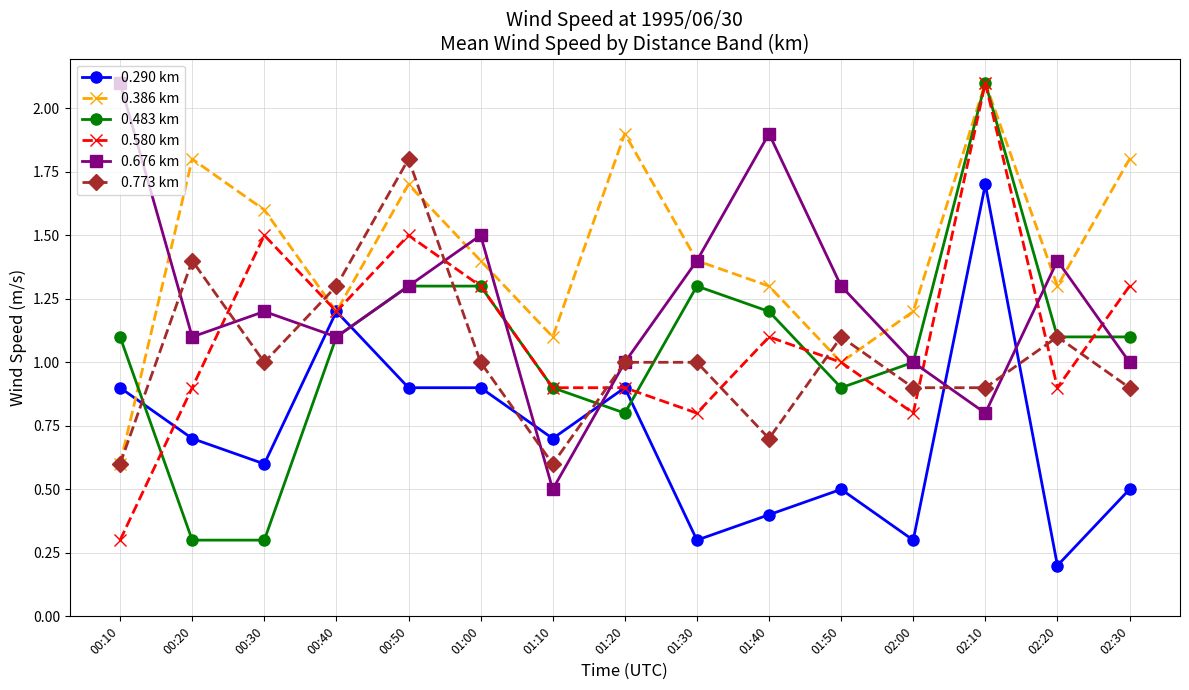

True or false: 0.290 km and 0.676 km cross at least once.

True